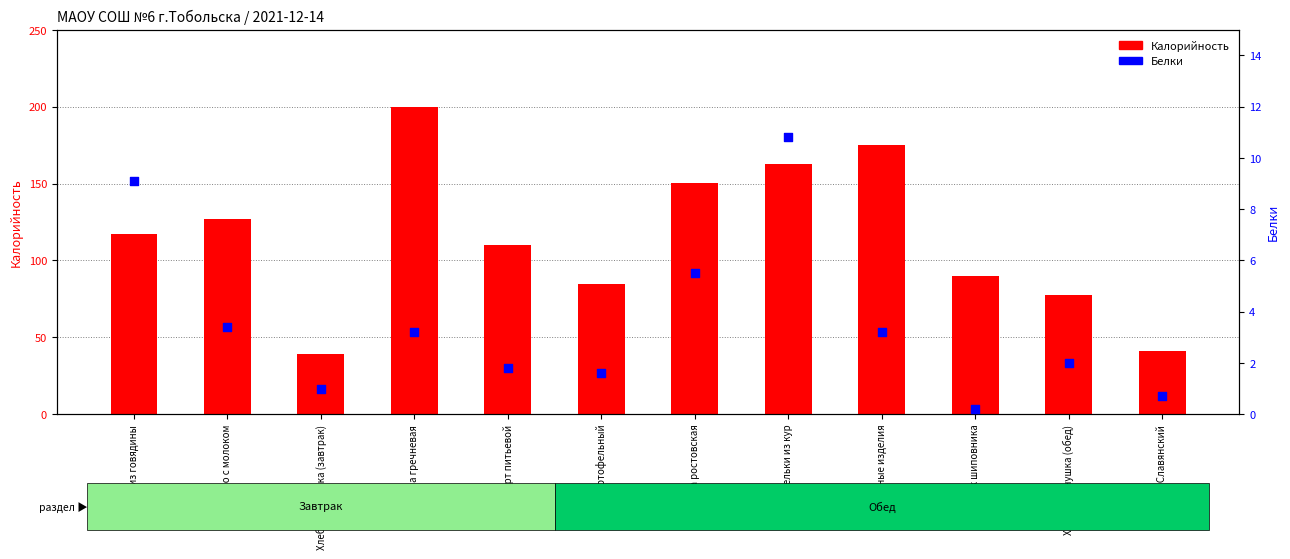

Which series has the largest total across all categories?

Калорийность